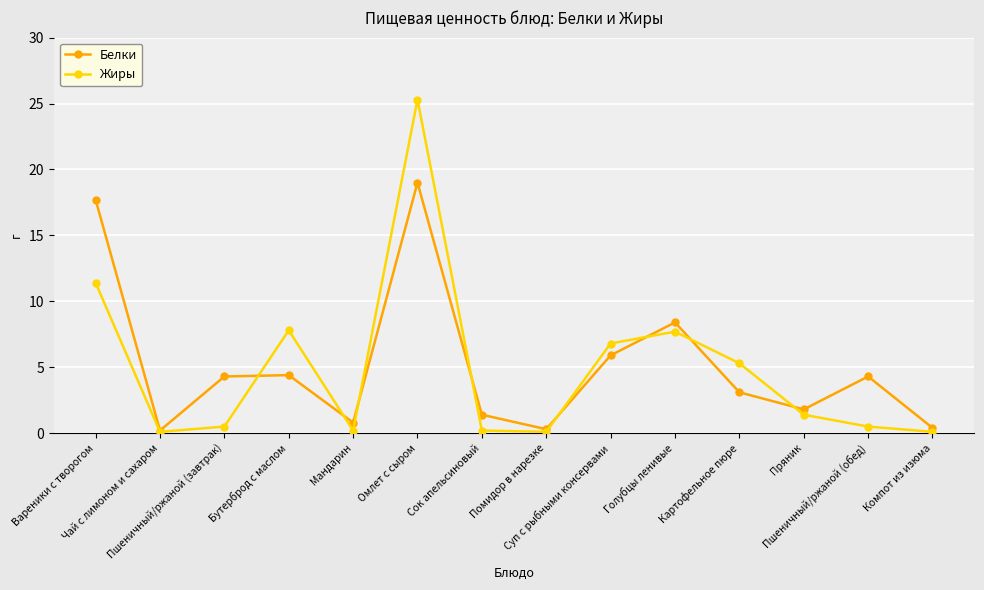

What is the difference between the maximum and minimum values in the Белки series?

18.8